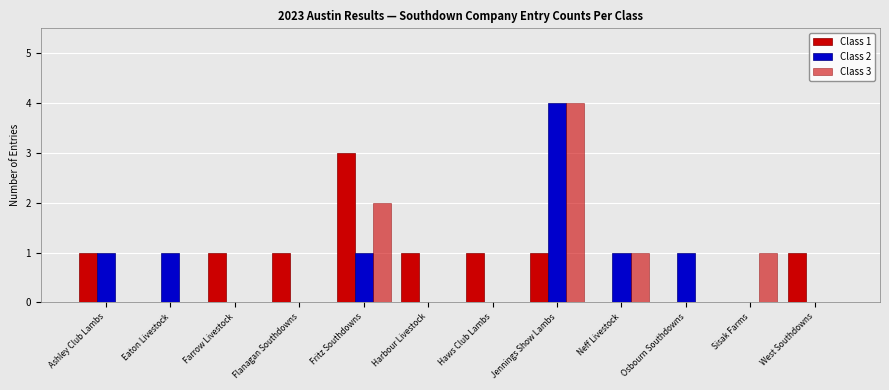

The Class 1 series shows 1 at Harbour Livestock. True or false?

True